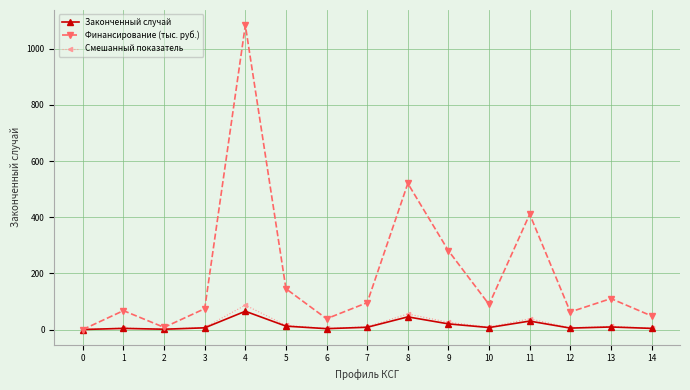

What is the value of the Смешанный показатель point at the 6th from the left?

14.9